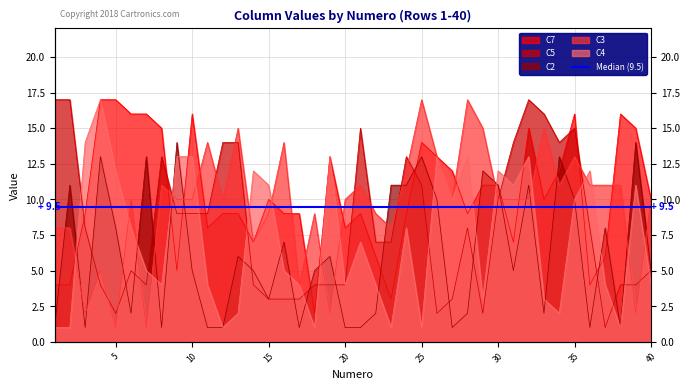

How many values in the C2 series are below 5?

16